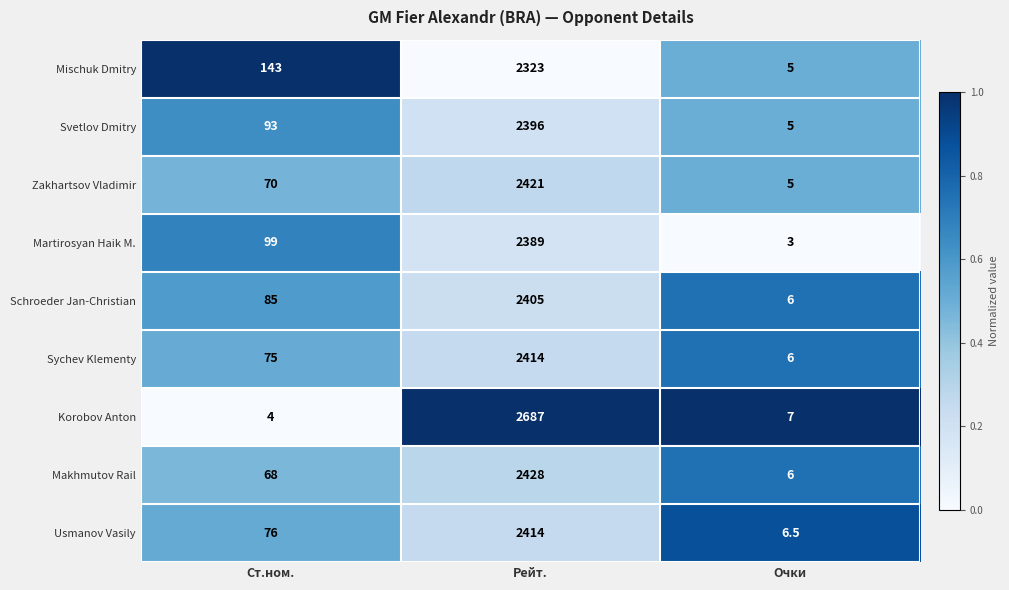

Is it true that Zakhartsov Vladimir equals 5.0 at Очки?

True